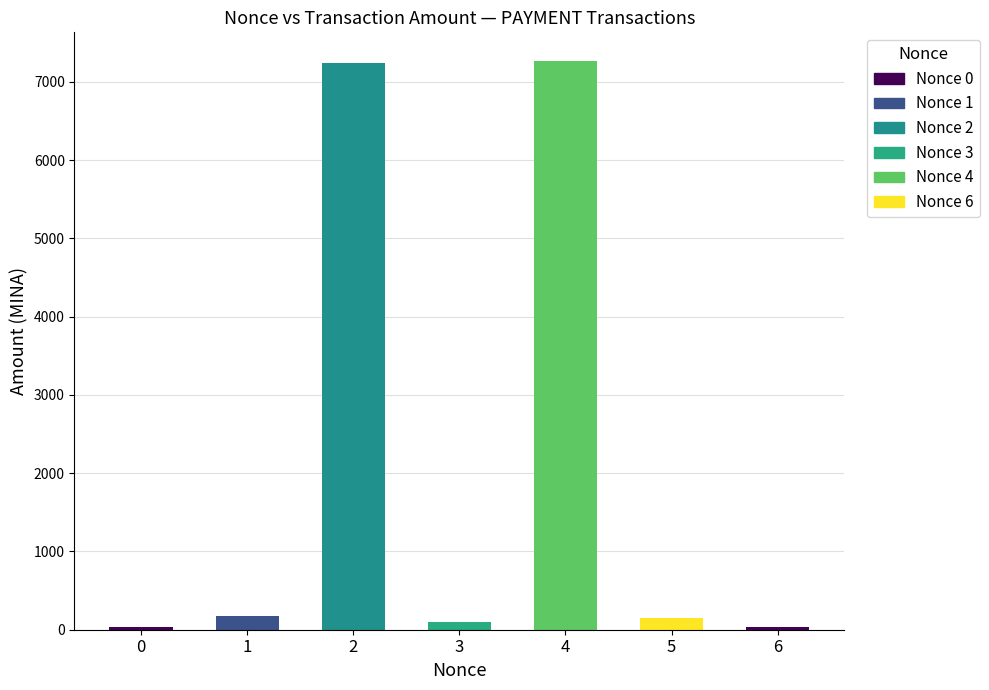

What is the value of the 2nd bar from the left?

176.5